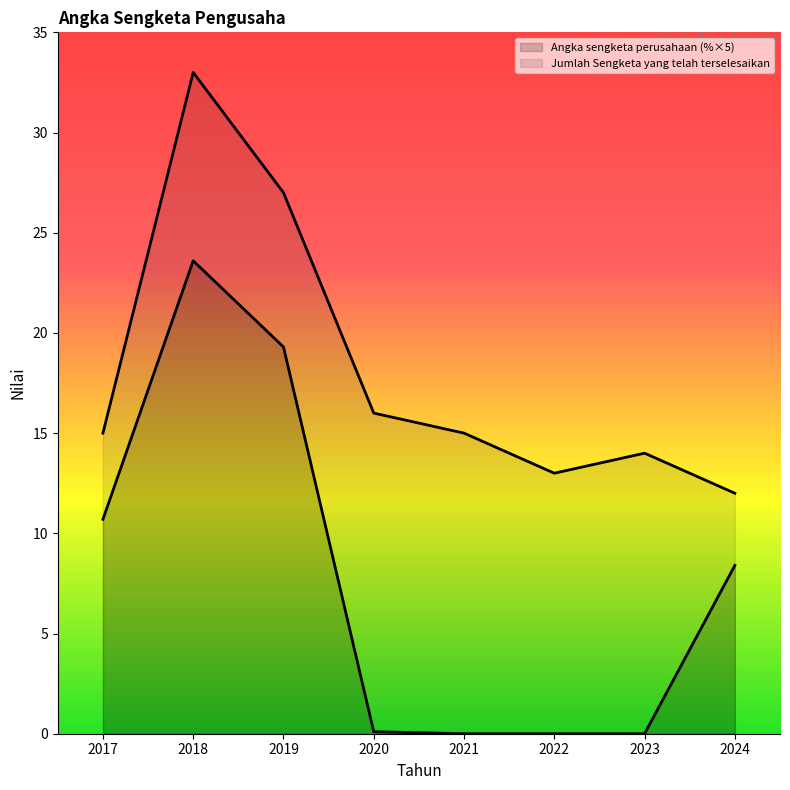

What are all the series names shown in the legend?

Angka sengketa perusahaan, Jumlah Sengketa yang telah terselesaikan